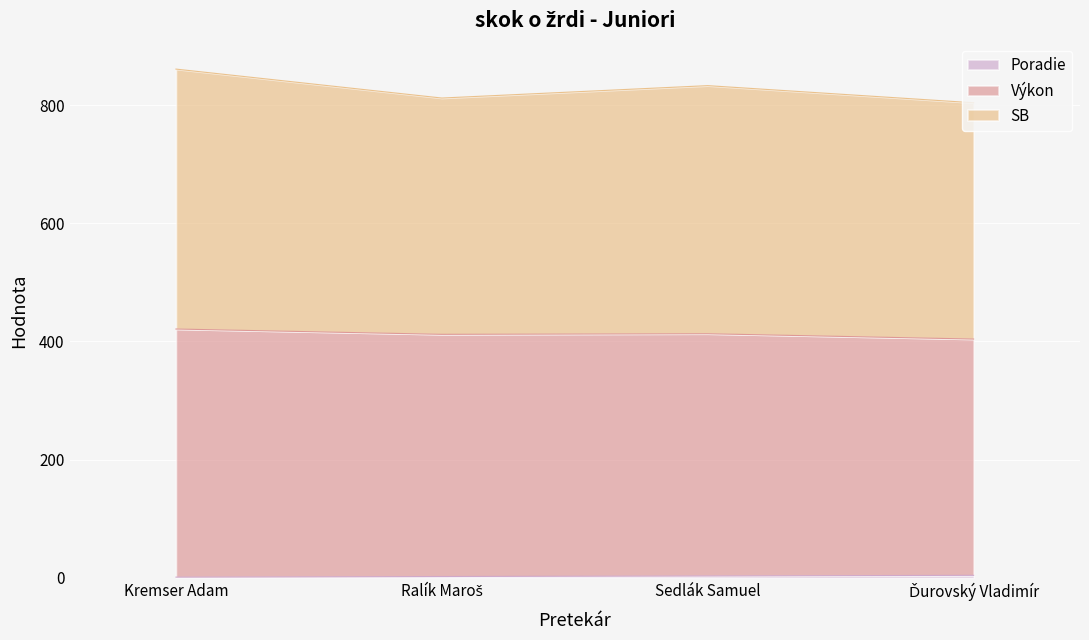

What is the label of the 3rd point from the right?

Ralík Maroš